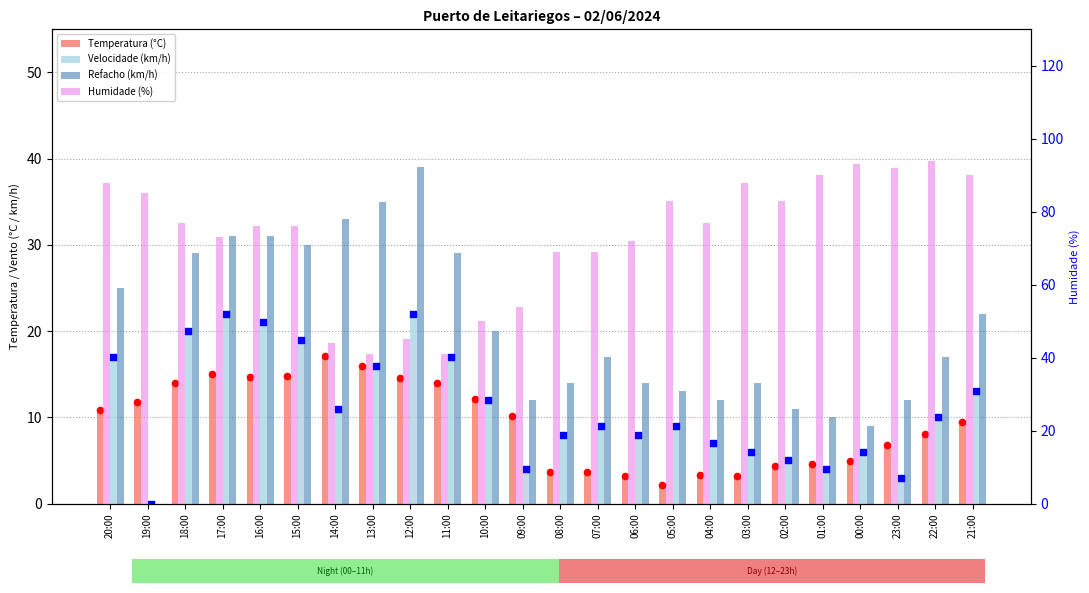

What is the total value across all series at 11:00?

101.0